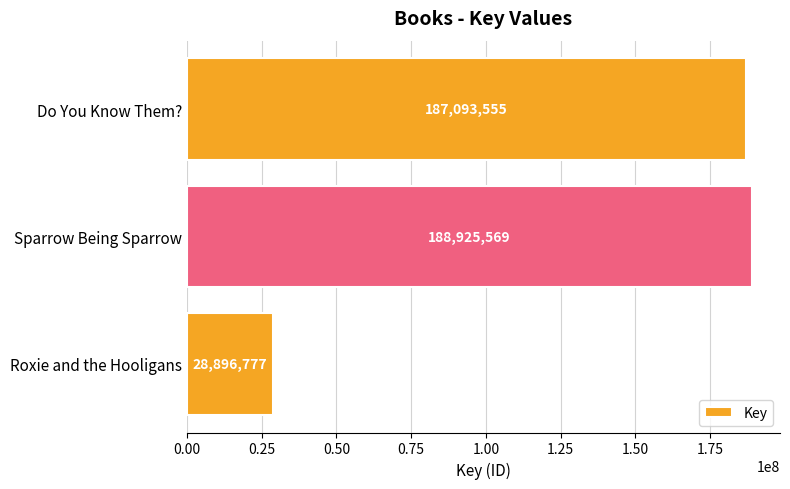

Read the value at Sparrow Being Sparrow, to the nearest 10.

188925570